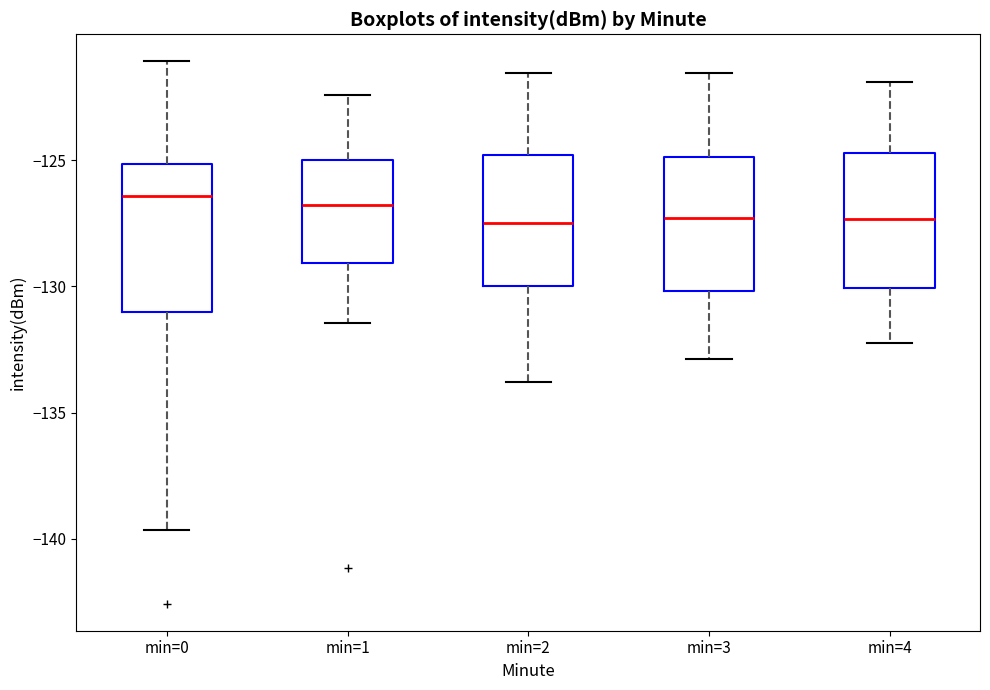

Where does the upper whisker of the box for min=3 end on the y-axis? The values are not printed on the chart, so give them approximately, as read against the axis.

-121.5